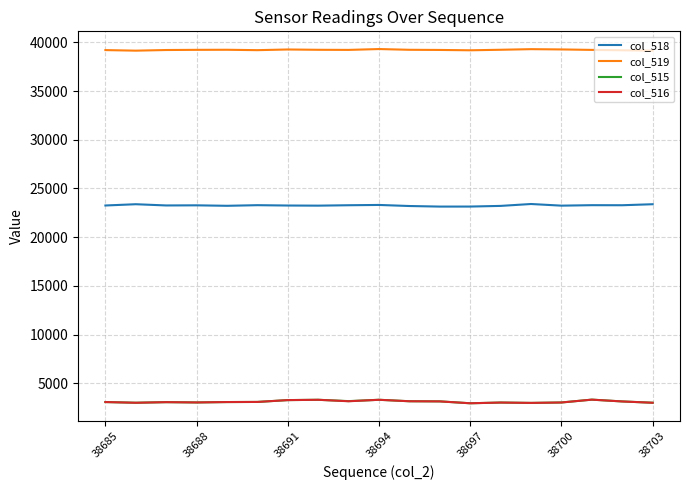

Which series has the largest total across all categories?

col_519